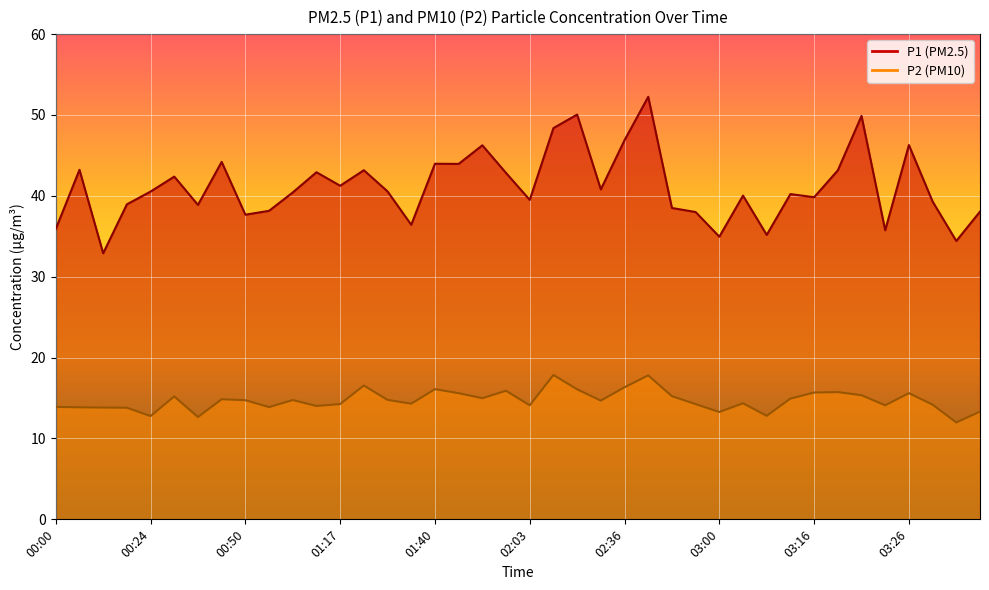

True or false: P2 and P1 cross at least once.

False